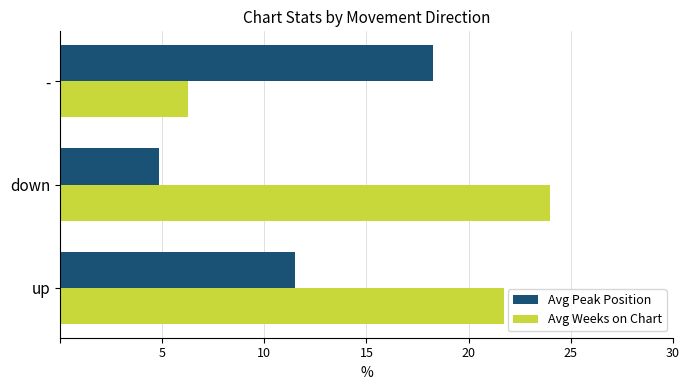

Is it true that Avg Weeks on Chart equals 21.7 at up?

True